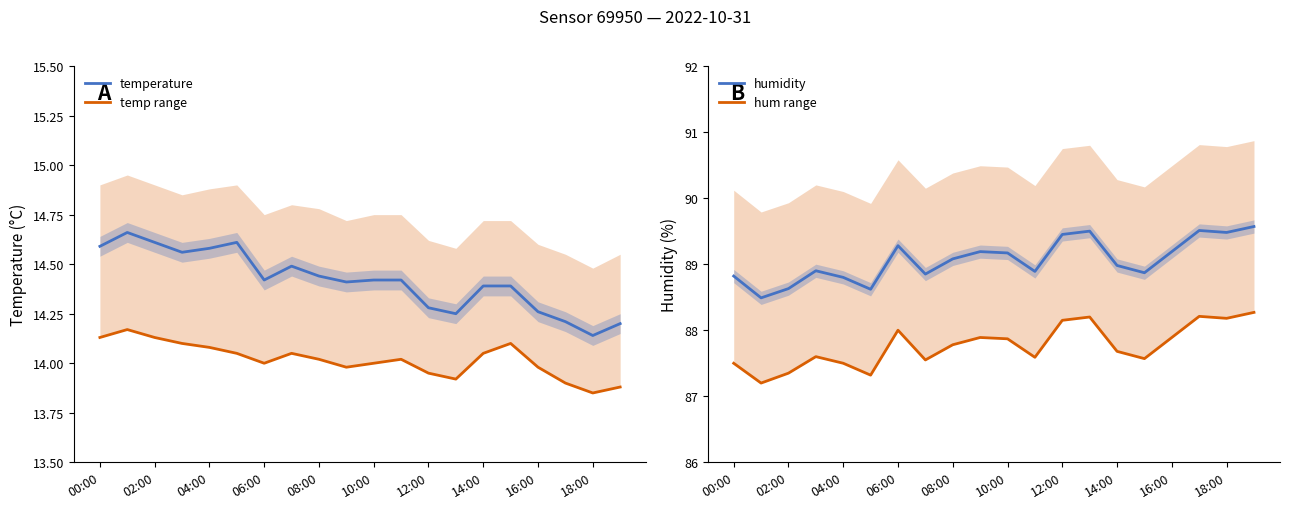

Reading right to left, extract all data points from this chart.

temperature: 14.2	14.1	14.2	14.3	14.4	14.4	14.2	14.3	14.4	14.4	14.4	14.4	14.5	14.4	14.6	14.6	14.6	14.6	14.7	14.6
temp range: 13.9	13.8	13.9	14.0	14.1	14.1	13.9	13.9	14.0	14.0	14.0	14.0	14.1	14.0	14.1	14.1	14.1	14.1	14.2	14.1
humidity: 89.6	89.5	89.5	89.2	88.9	89.0	89.5	89.5	88.9	89.2	89.2	89.1	88.8	89.3	88.6	88.8	88.9	88.6	88.5	88.8
hum range: 88.3	88.2	88.2	87.9	87.6	87.7	88.2	88.2	87.6	87.9	87.9	87.8	87.5	88.0	87.3	87.5	87.6	87.3	87.2	87.5